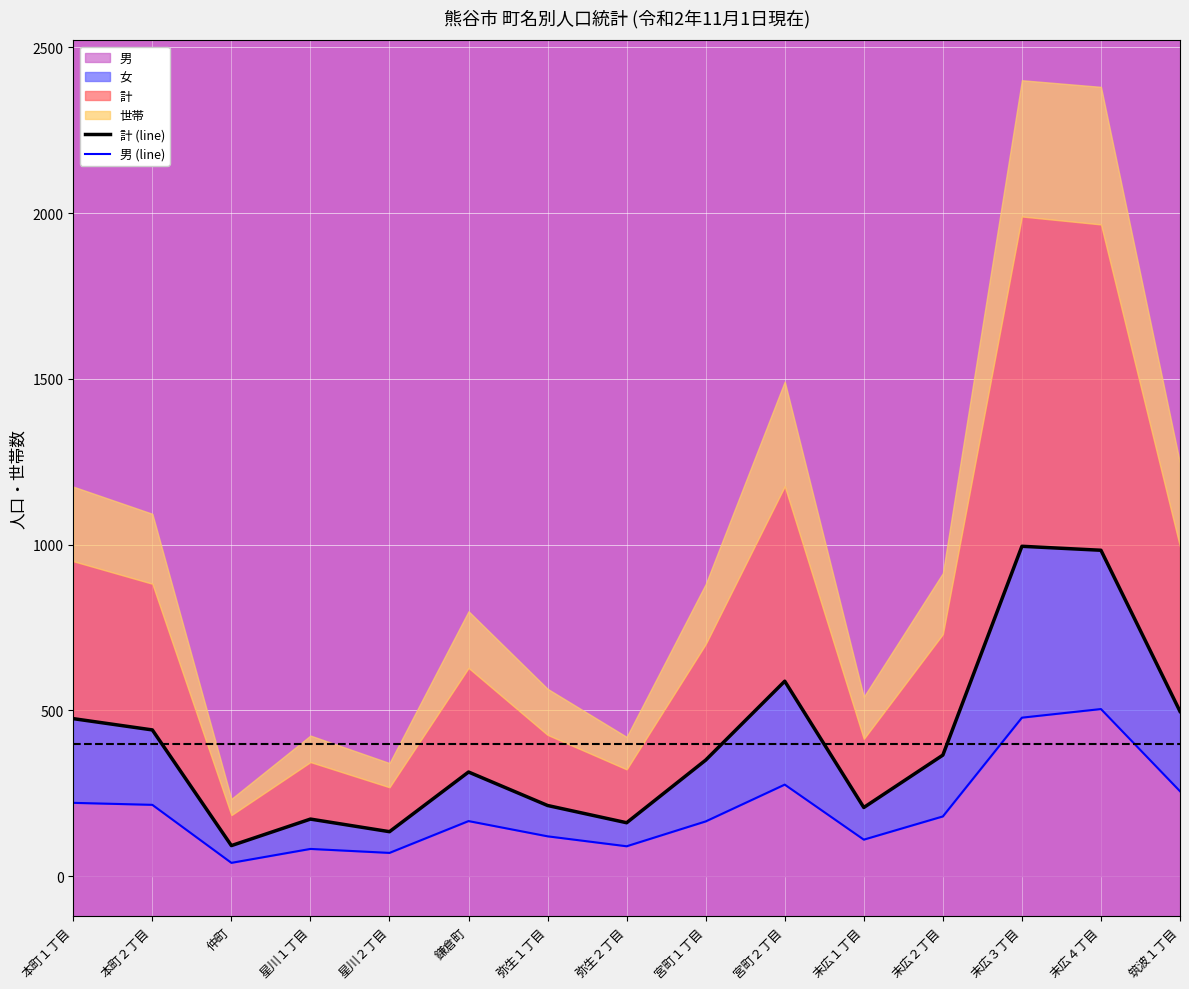

What is the maximum value for 男?

504